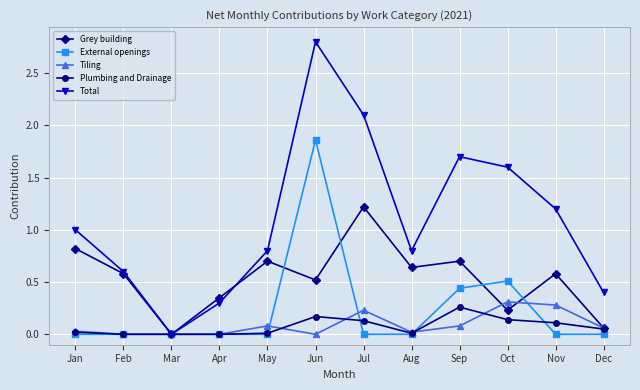

The Tiling series shows 0.0 at Mar. True or false?

True